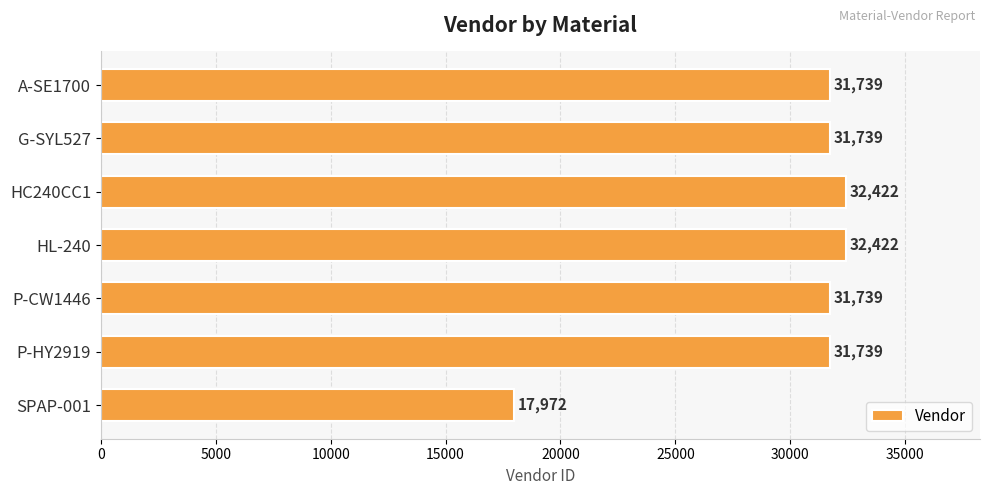

What is the maximum value shown in the chart?

32422